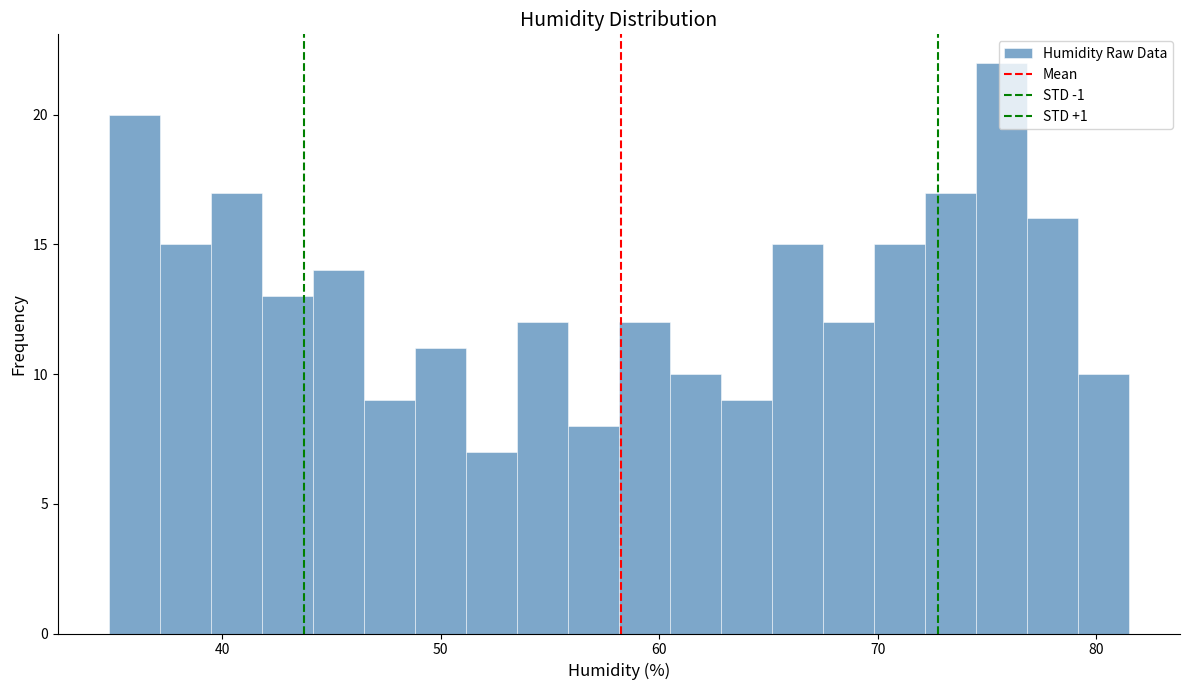

Around what value on the x-axis is the tallest bar? Give the approximate position of its centre, as read against the axis.

76